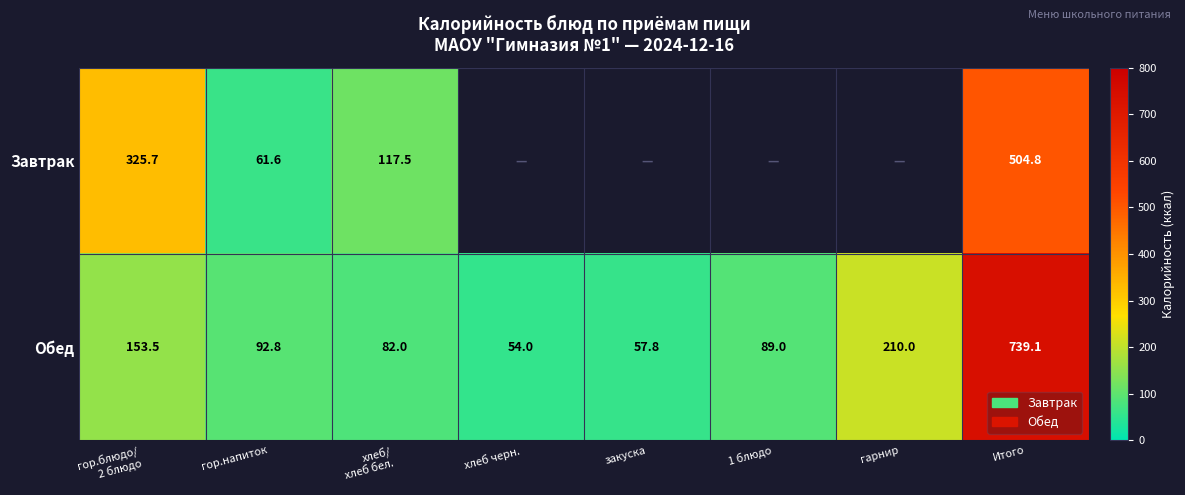

At which label does Обед reach its peak?

Итого